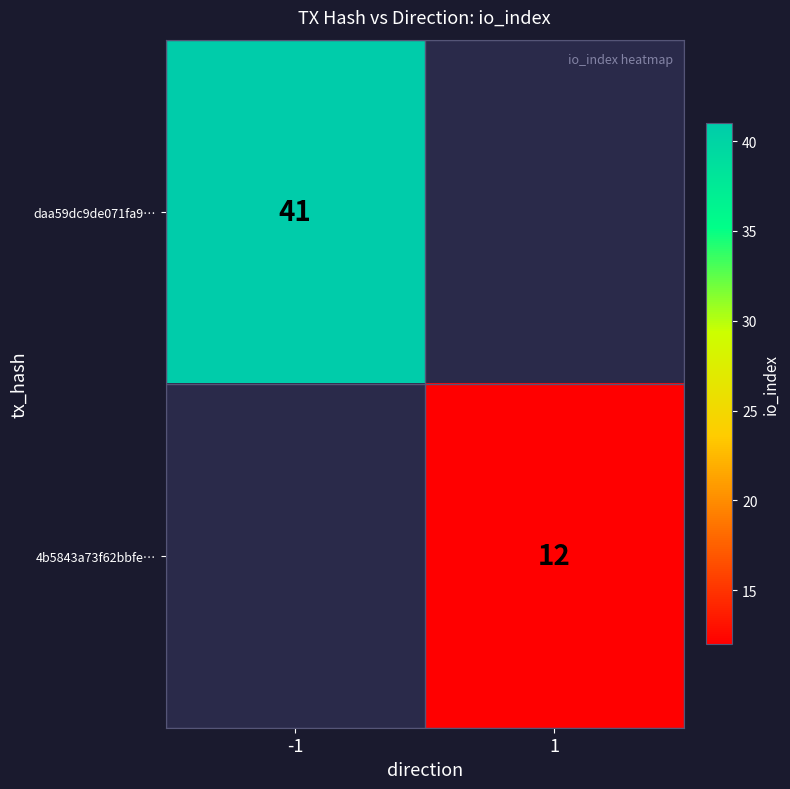

The value of daa59dc9de071fa9… at -1 is 67. True or false?

False